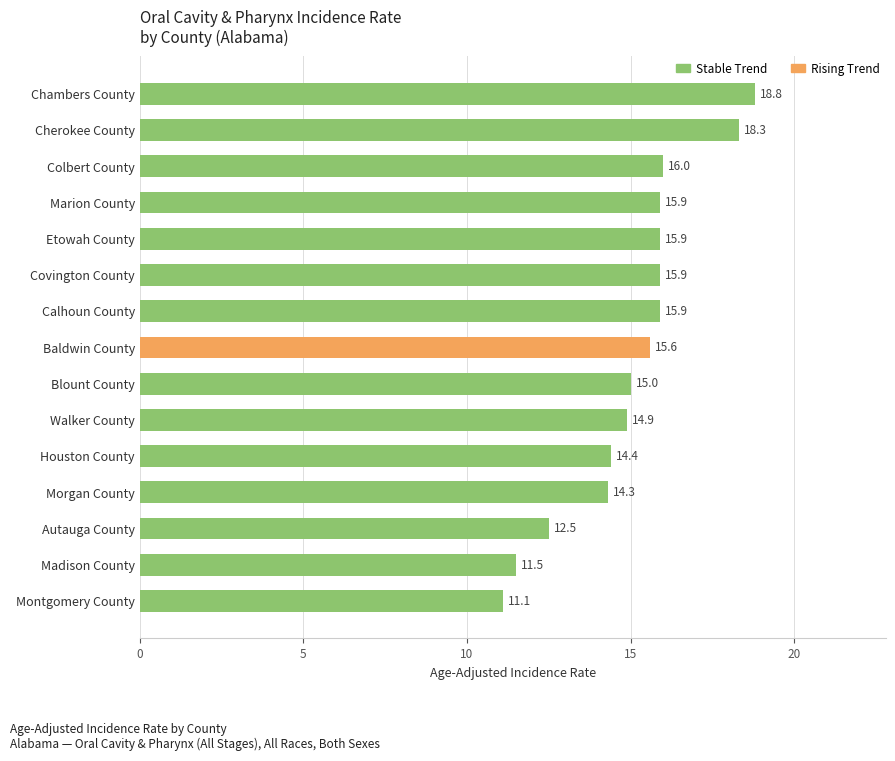

Between Walker County and Colbert County, which is larger?

Colbert County